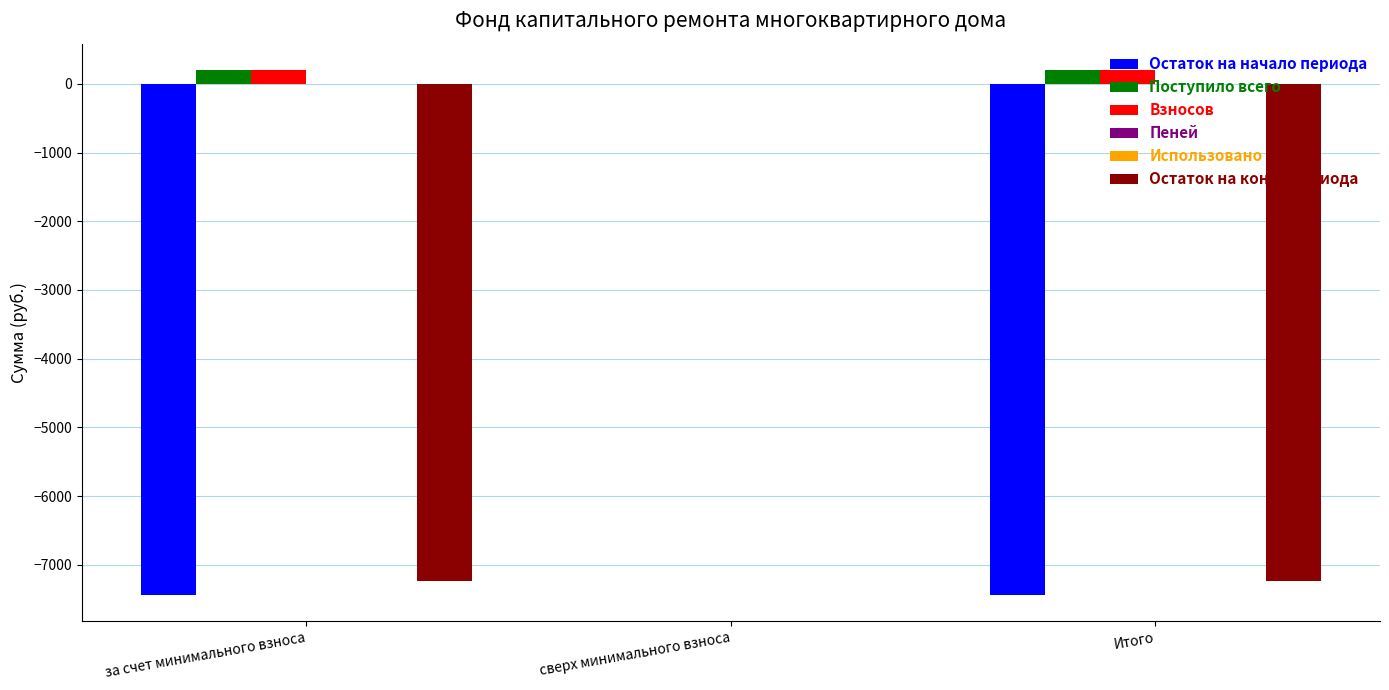

Between за счет минимального взноса and сверх минимального взноса, which series saw the biggest shift?

Остаток на начало периода